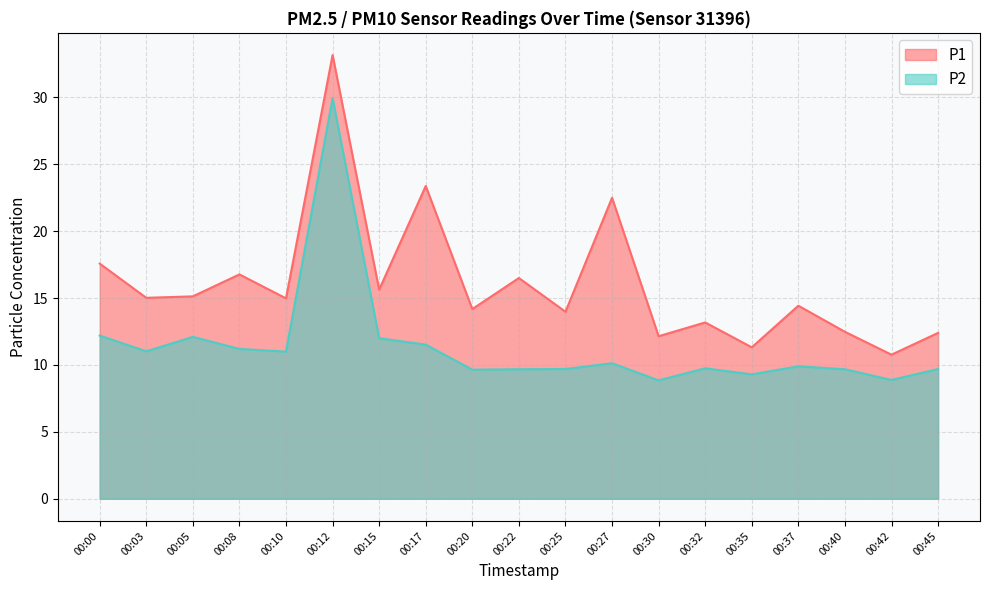

Does the chart display data point markers on the line(s)?

No